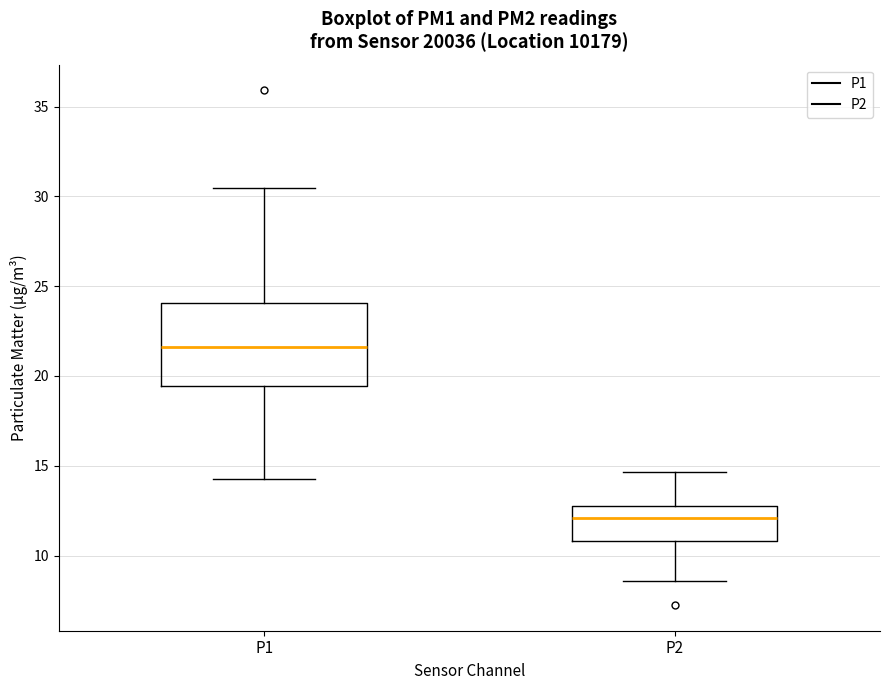

Comparing the boxes themselves (not the whiskers), which one is the tallest?

P1